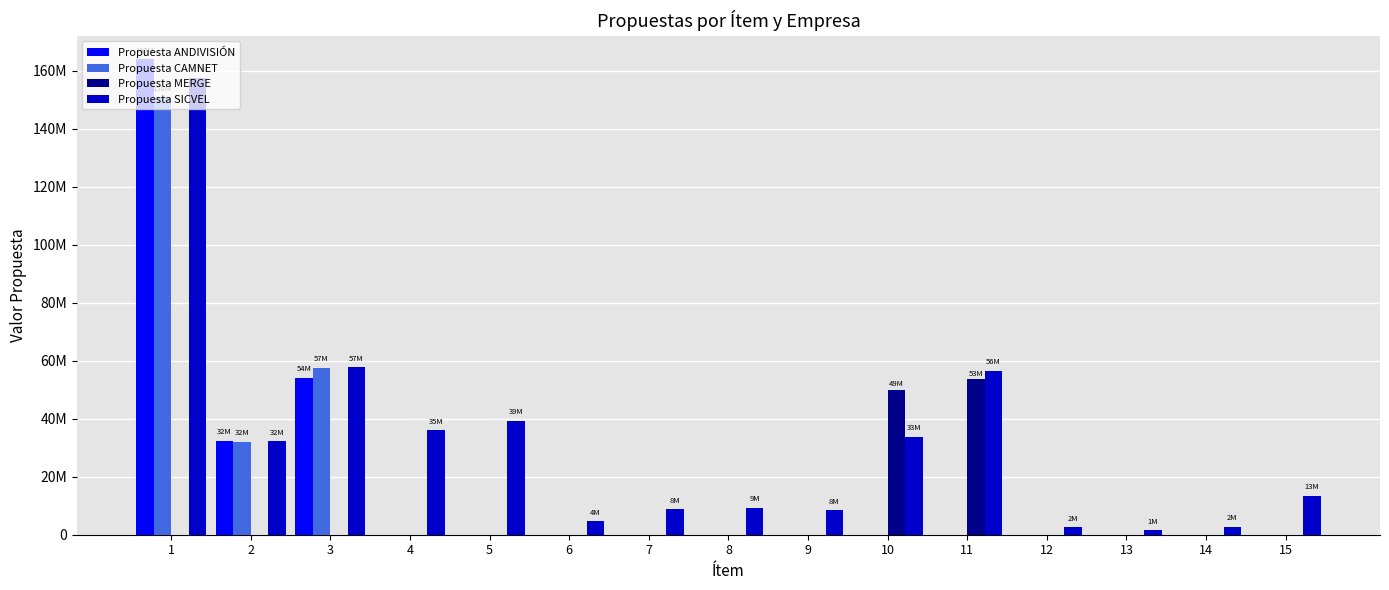

What are all the series names shown in the legend?

Propuesta ANDIVISIÓN, Propuesta CAMNET, Propuesta MERGE, Propuesta SICVEL